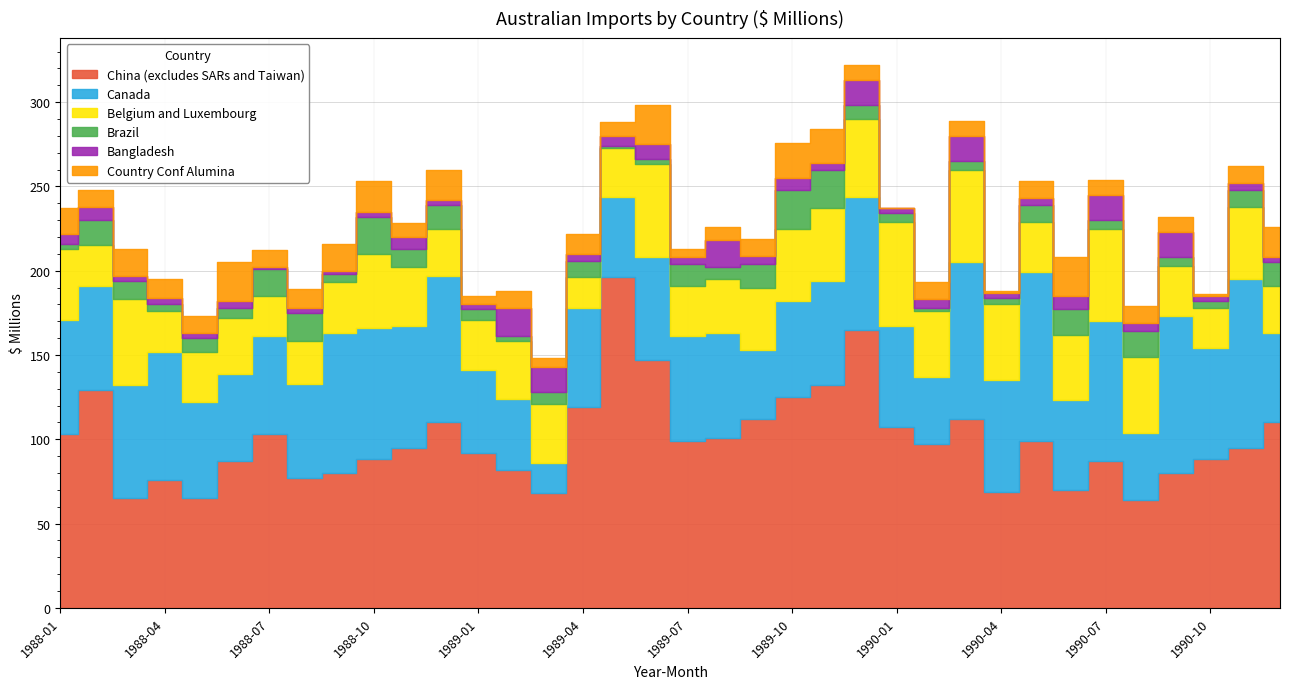

Is it true that Brazil equals 1 at 1990-04?

False